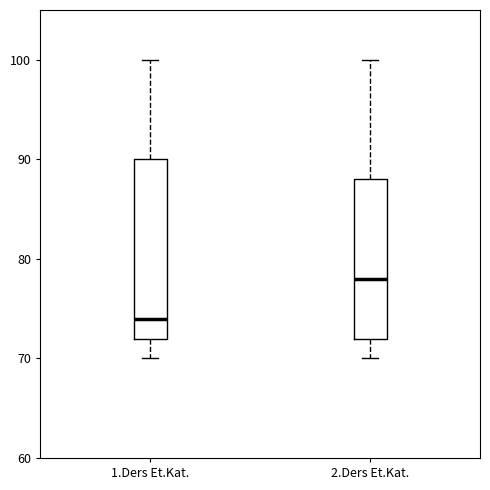

Reading left to right, transcribe this box plot: for each box, give where its median line is, the range the box spans, and where its two whiskers end, as read against the y-axis. The values are not printed on the chart, so give them approximately, as read against the axis.

1.Ders Et.Kat.: median 74, box 72 to 90, whiskers 70 to 100
2.Ders Et.Kat.: median 78, box 72 to 88, whiskers 70 to 100